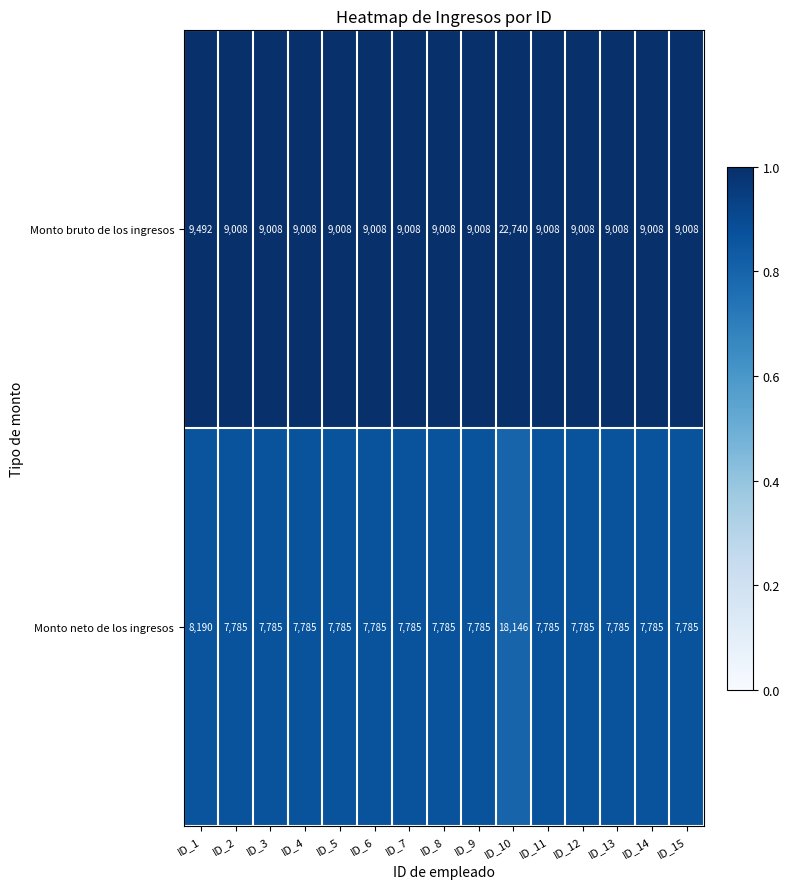

Rank the series at ID_6 from lowest to highest value.

Monto neto de los ingresos, Monto bruto de los ingresos